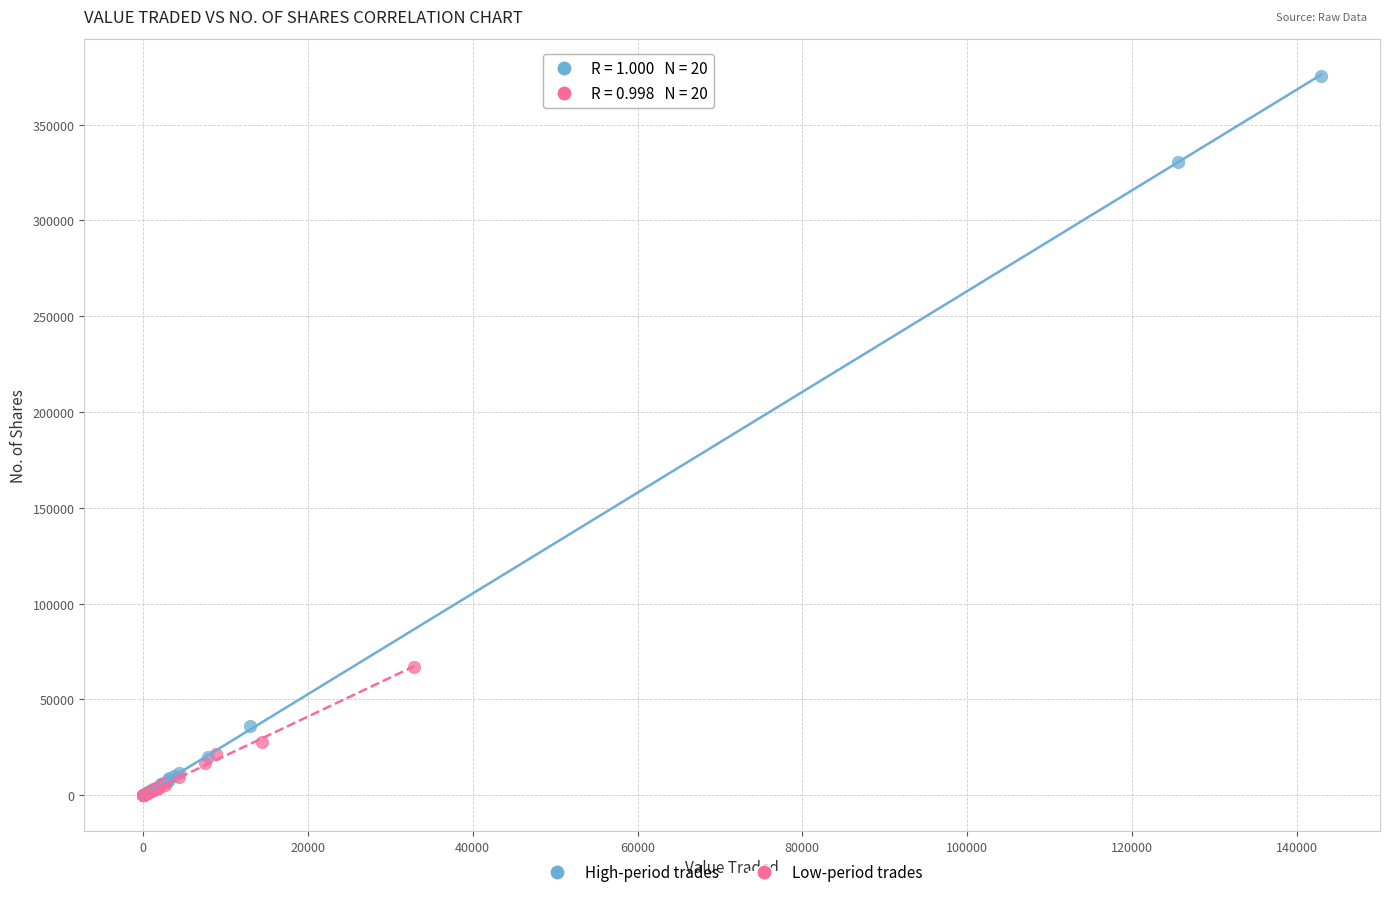

Which series has the largest Y range (max minus min)?

High-period trades